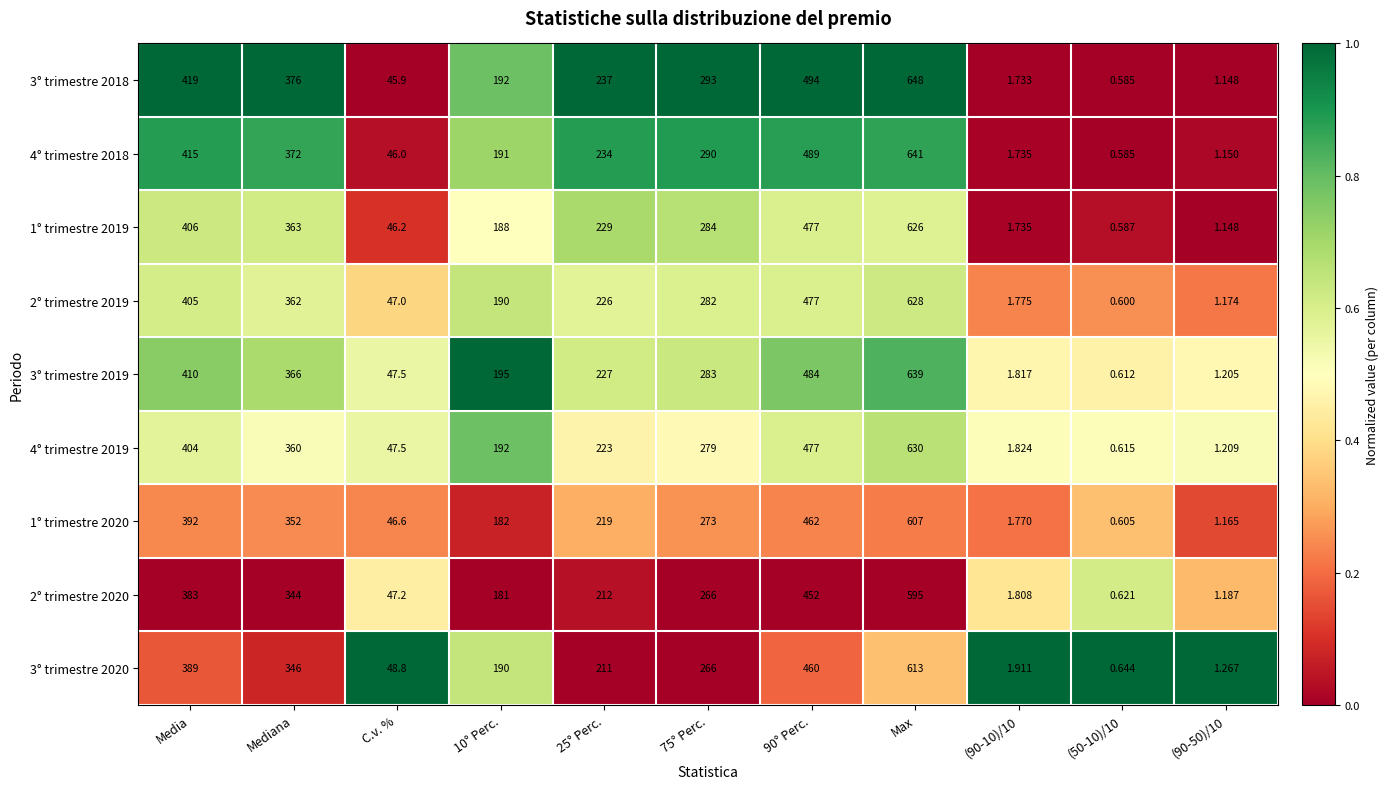

At which category is the sum across all series the highest?

Max